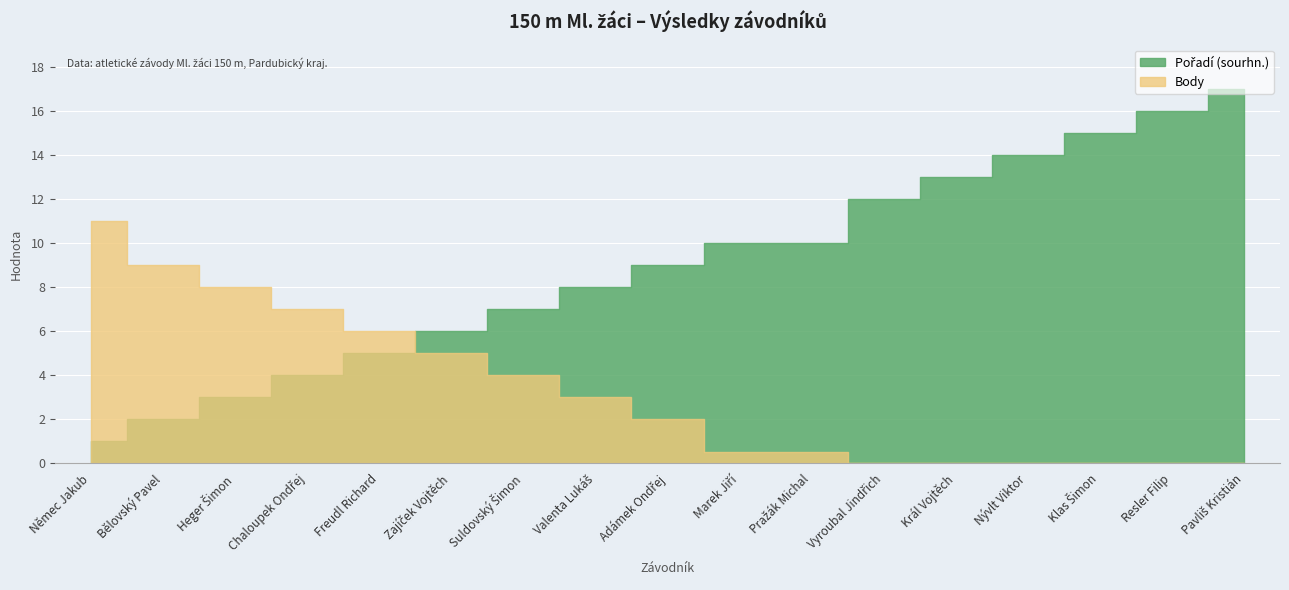

How many positive values does the Body series have?

11